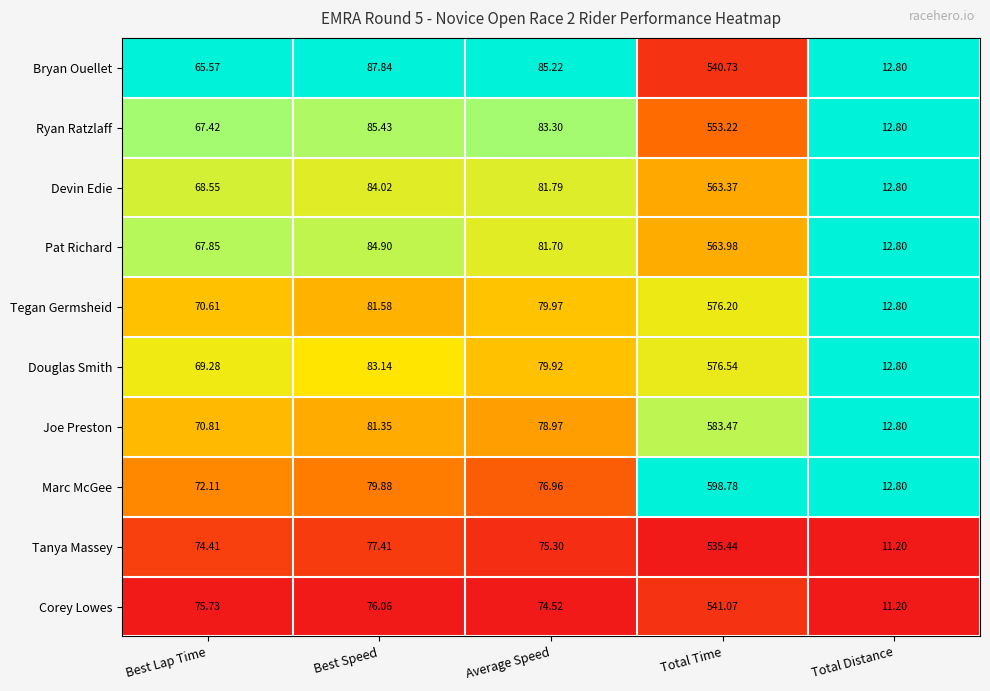

Between Best Lap Time and Best Speed, which series saw the biggest shift?

Bryan Ouellet